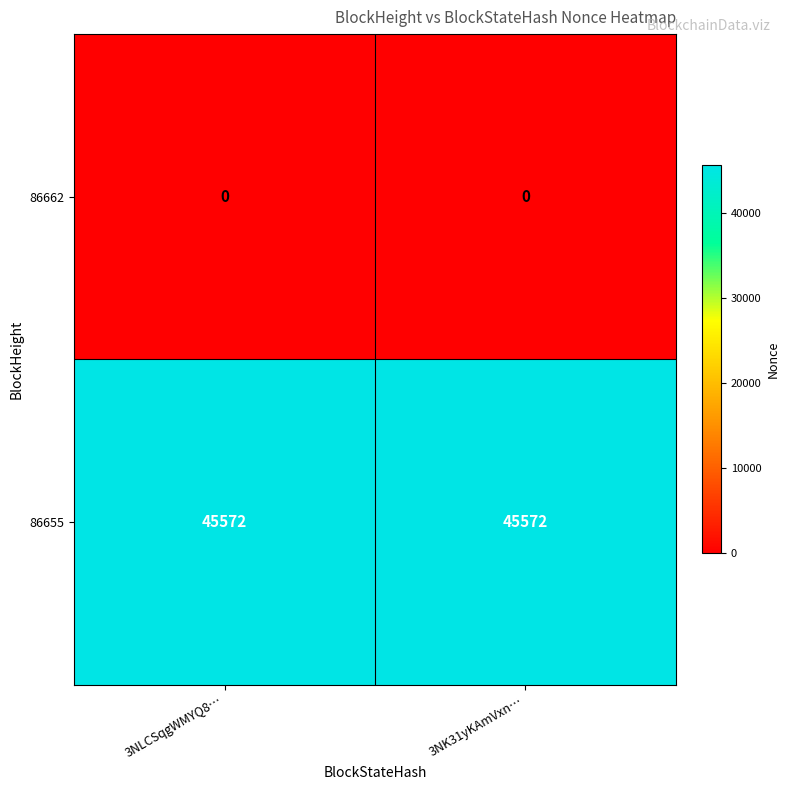

What is the difference between the highest and lowest values at 3NLCSqgWMYQ8…?

45572